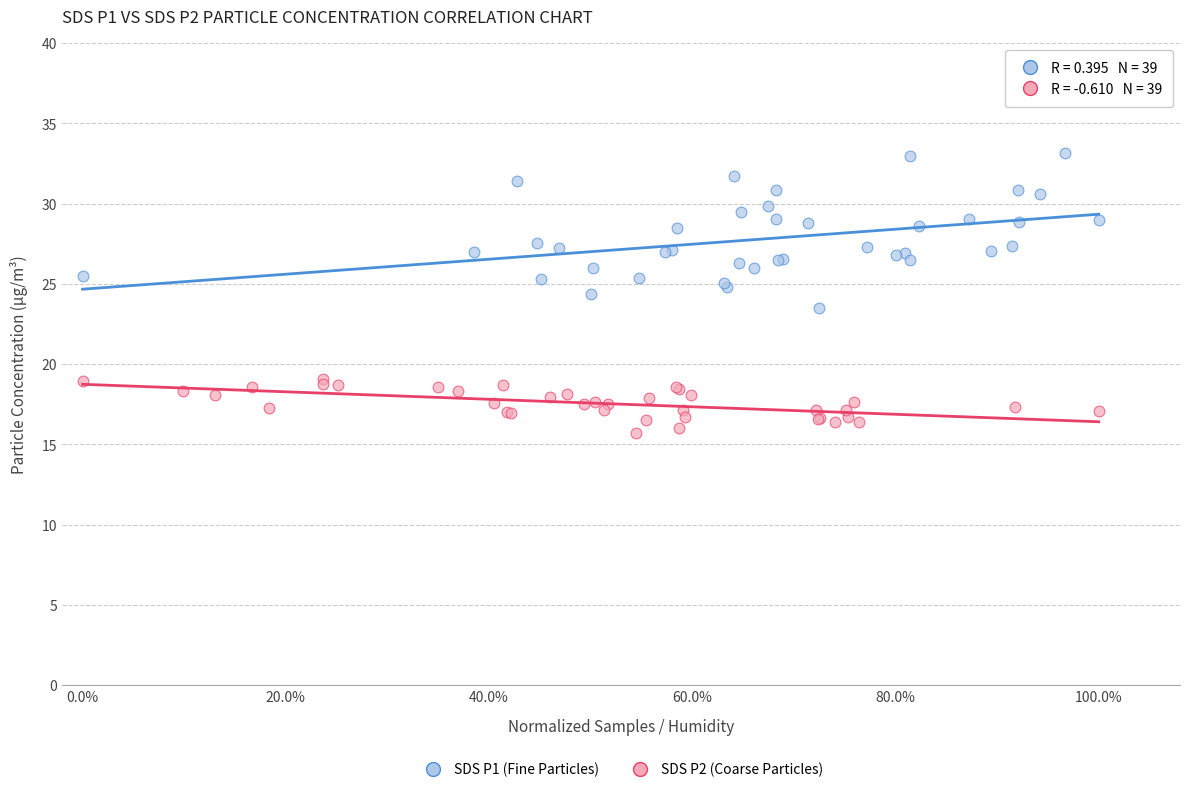

Which series has the widest spread of Y values?

SDS P1 (Fine Particles)